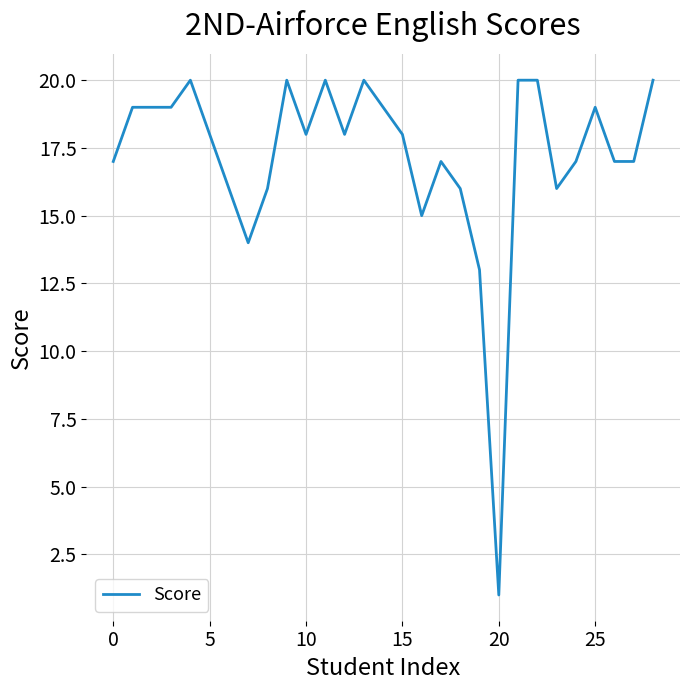

What is the maximum value shown in the chart?

20